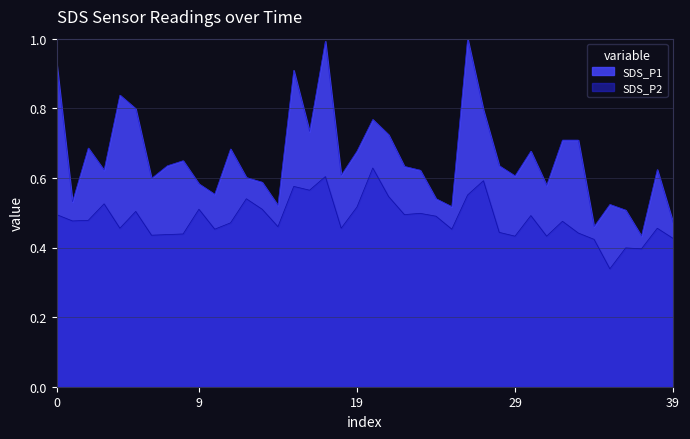

Rank the series by their maximum value, from highest to lowest.

SDS_P1, SDS_P2